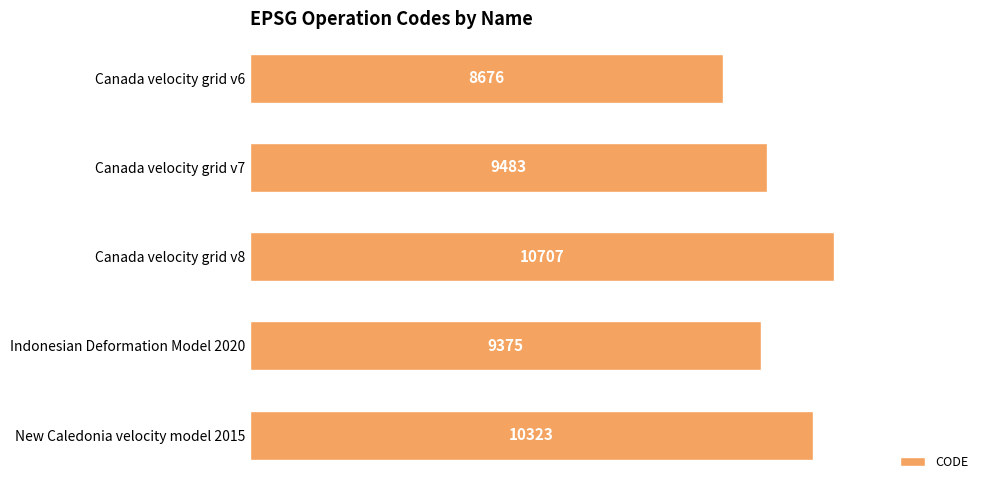

What is the approximate value at Canada velocity grid v8, to the nearest 10?

10710